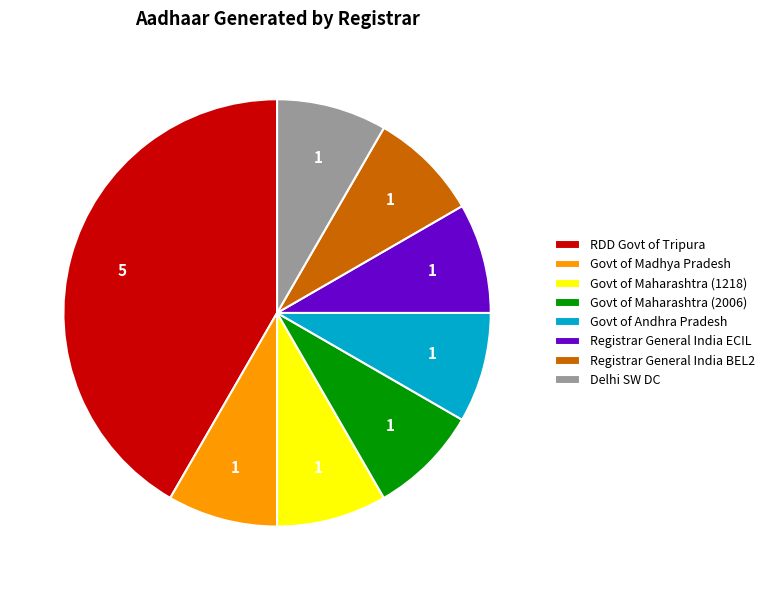

How many slices are in this pie chart?

8